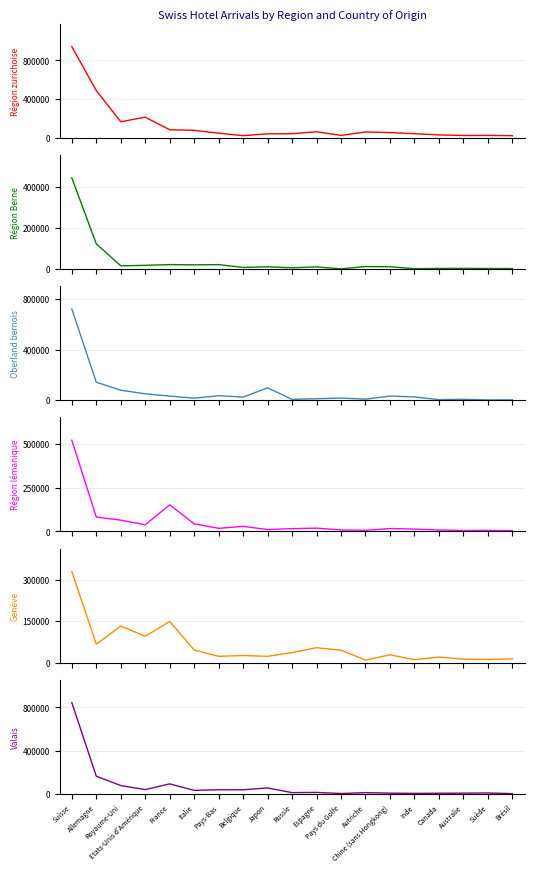

Rank the series at Chine (sans Hongkong) from highest to lowest value.

Région zurichoise (Arrivées), Oberland bernois (Arrivées), Genève (Arrivées), Région lémanique (Arrivées), Région Berne (Arrivées), Valais (Arrivées)